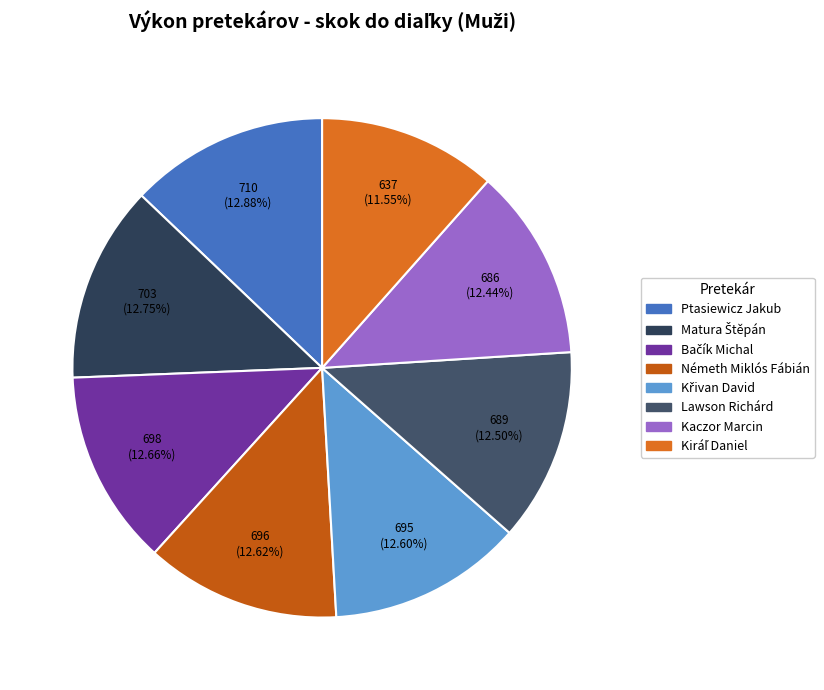

What percentage is the Bačík Michal slice, to the nearest percent?

13%